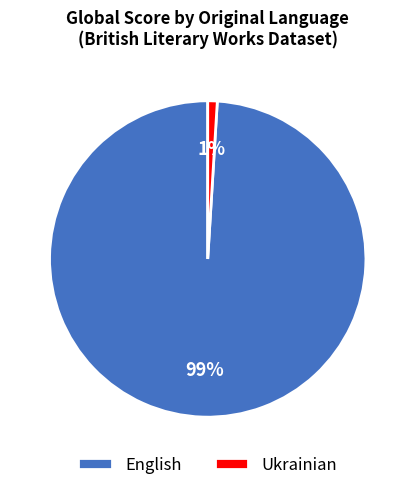

Which has a higher value, English or Ukrainian?

English